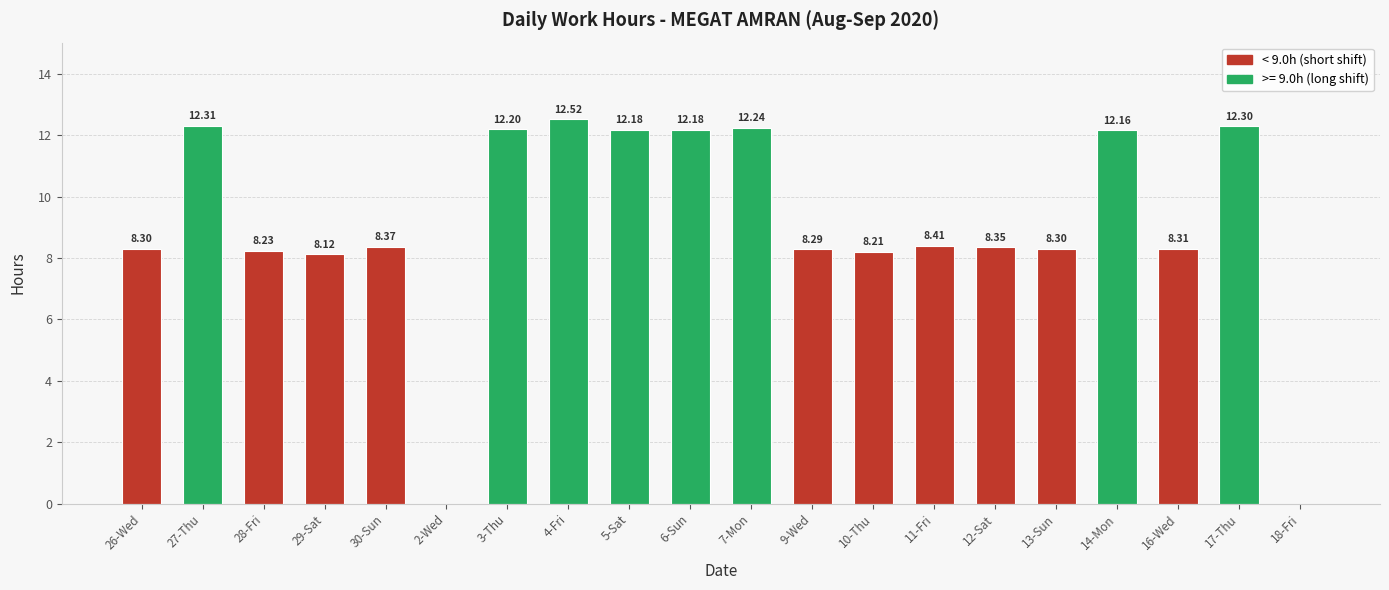

What is the change in value from 29-Sat to 10-Thu?

+0.1